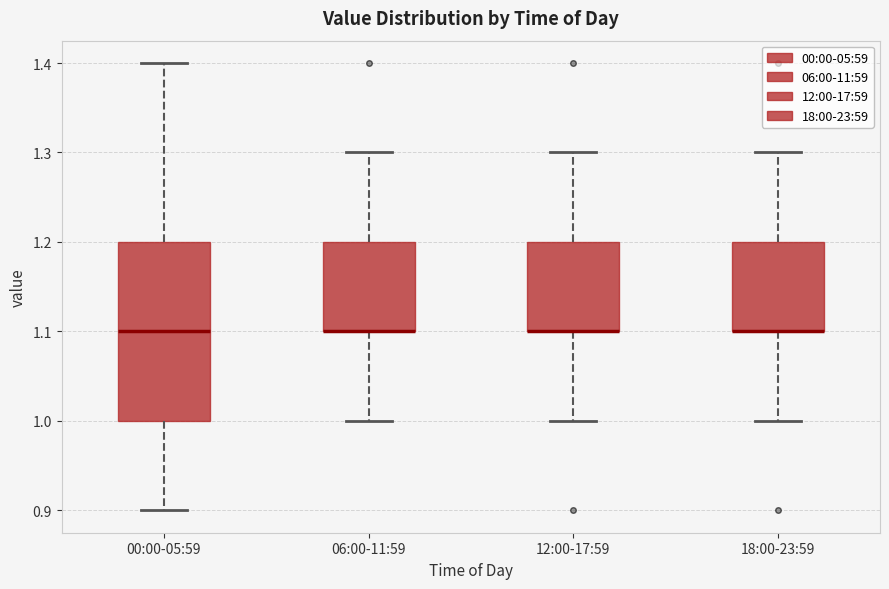

Where is the upper edge of the box for 12:00-17:59 on the y-axis? The values are not printed on the chart, so give them approximately, as read against the axis.

1.2